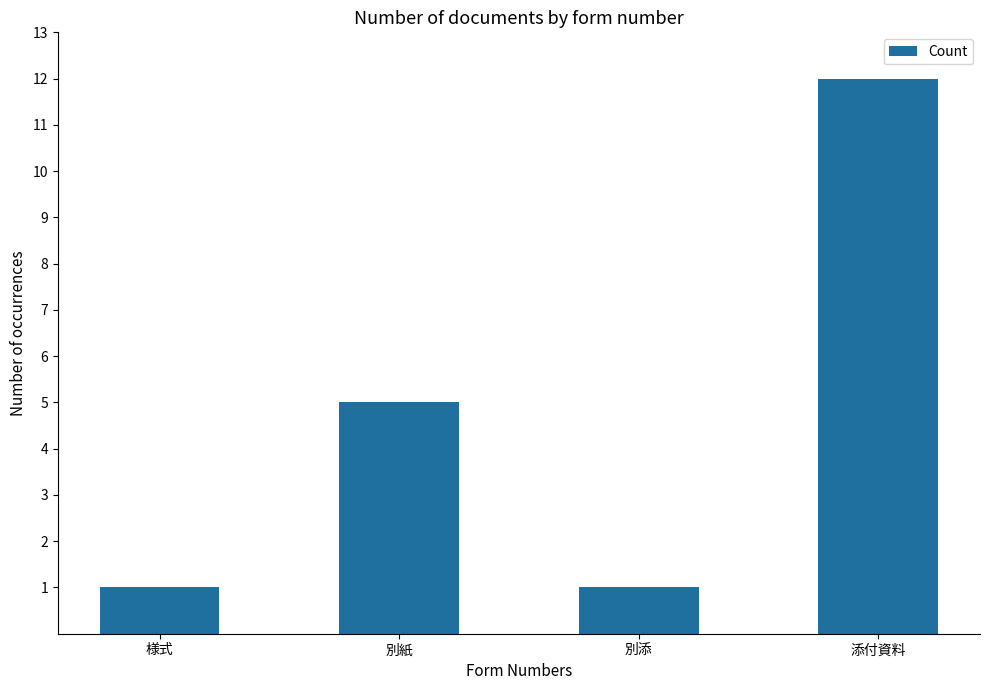

Which category has the highest value across all series?

添付資料